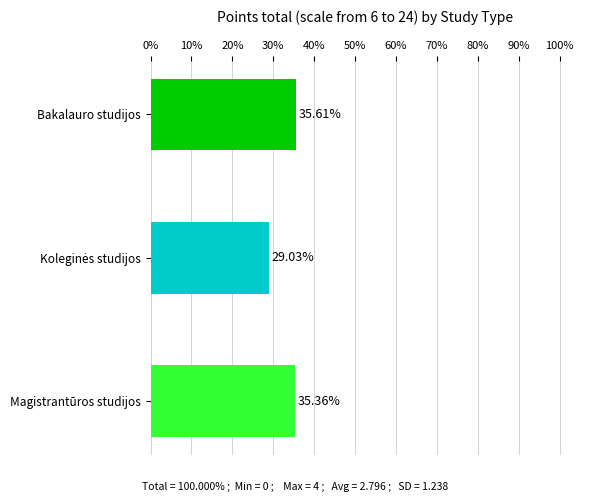

Between Magistrantūros studijos and Bakalauro studijos, which is larger?

Bakalauro studijos